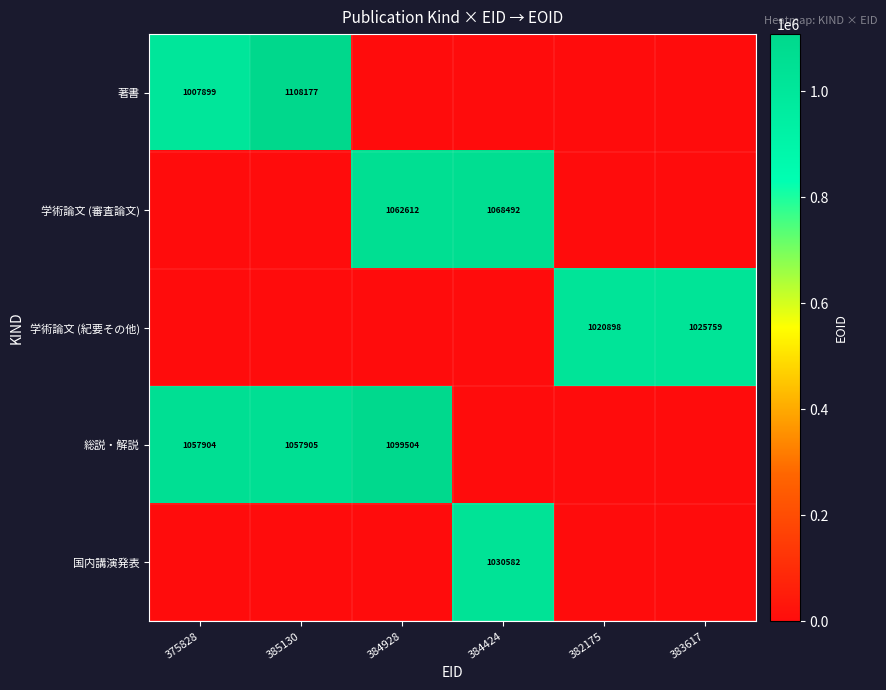

What is the greatest value displayed?

1108177